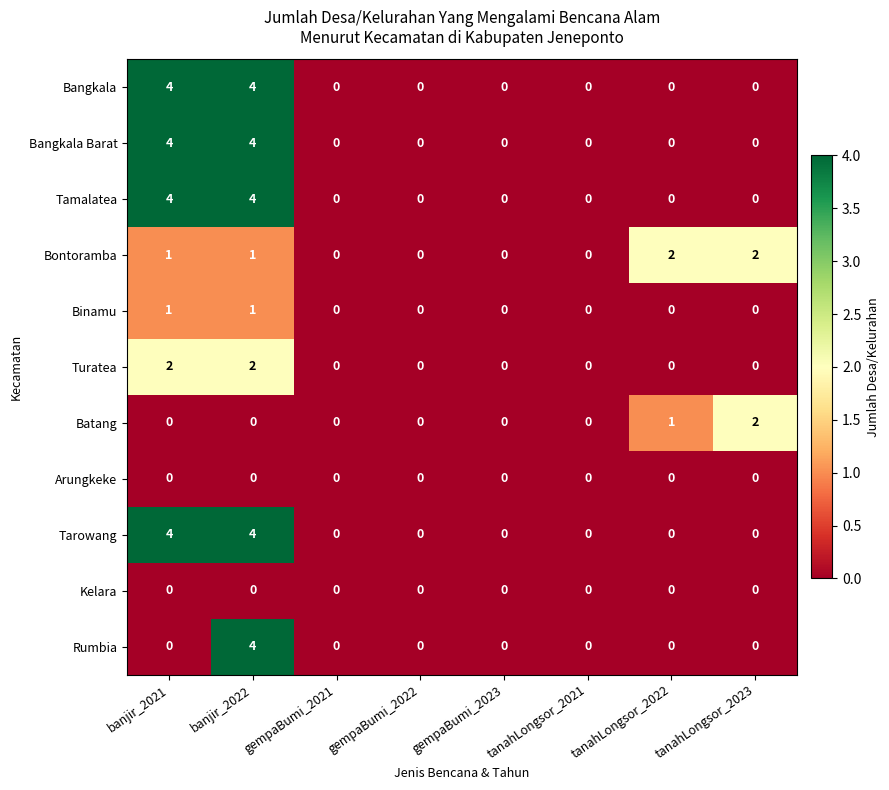

At how many categories does at least one series exceed 3?

2